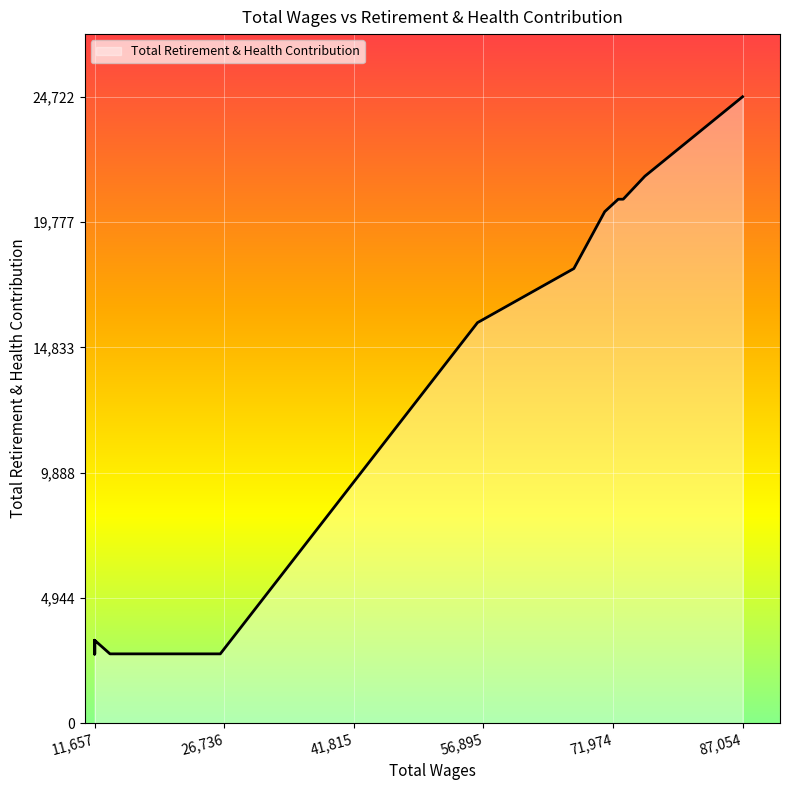

Which label corresponds to the largest value in the chart?

87054.0